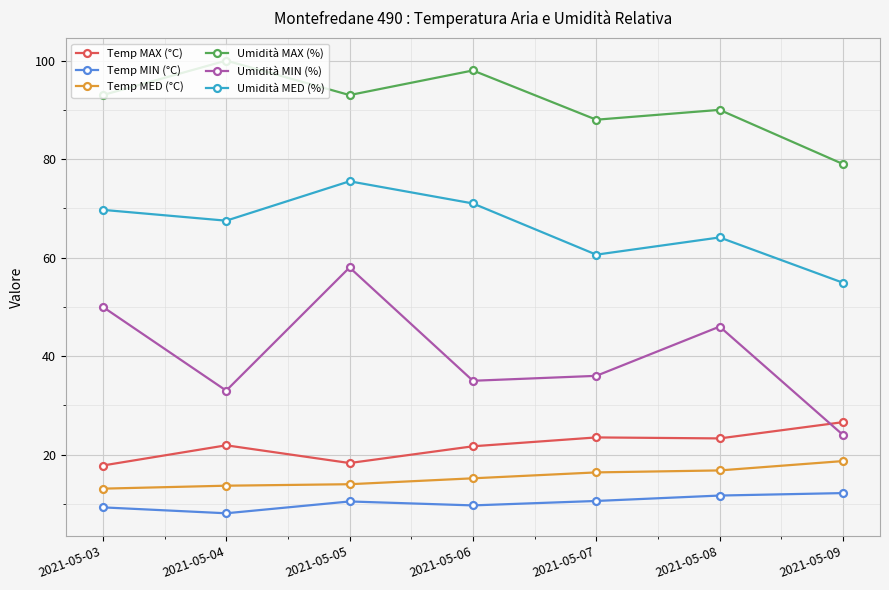

What is the difference between the Temp MED (°C) values at 2021-05-04 and 2021-05-08?

3.1